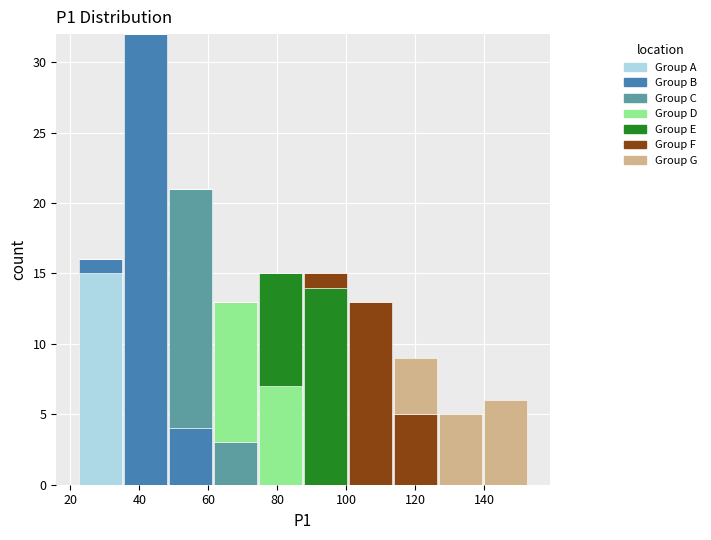

What is the total height of the stacked bar covering 62 to 74 on the x-axis? Neither the bar edges nor the heights are printed on the chart, so give them approximately, as read against the axes.

13